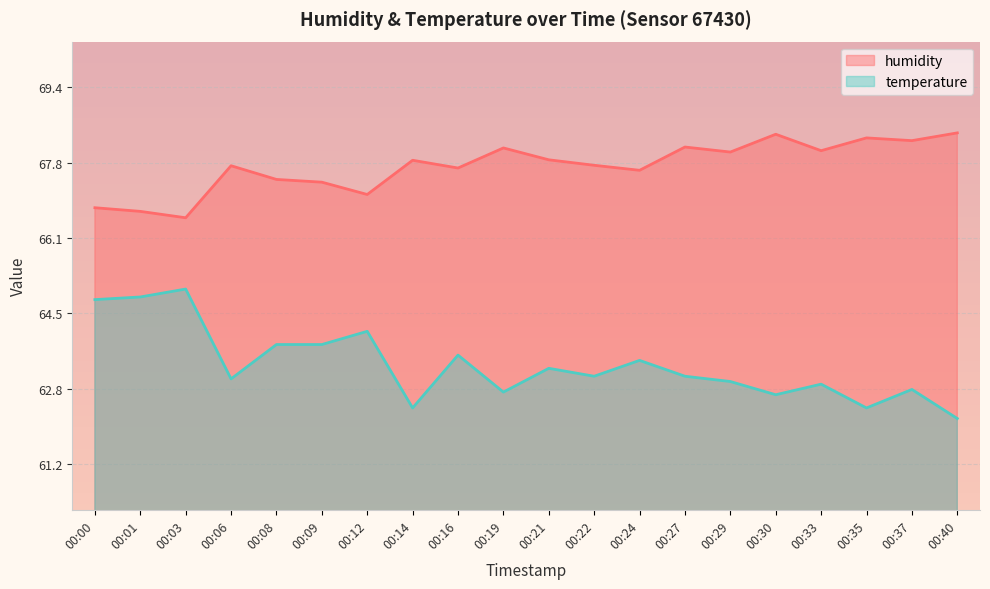

Is the value of humidity at 00:22 greater than the value of temperature at 00:40?

Yes